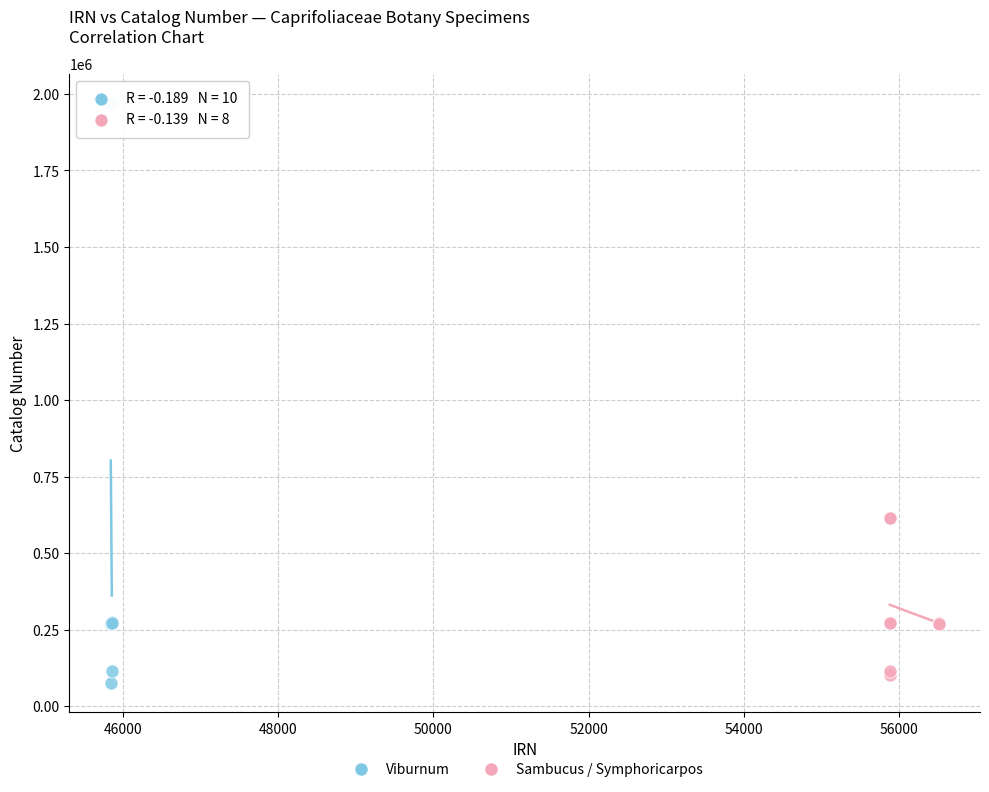

Which series has the largest Y range (max minus min)?

Viburnum